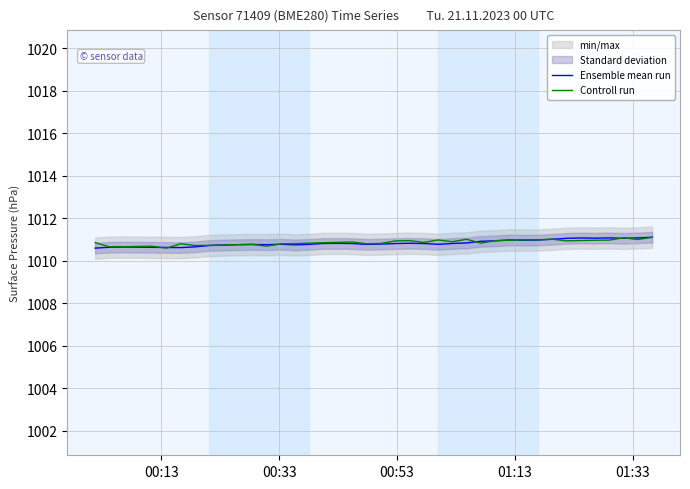

What is the greatest value displayed?

1011.1